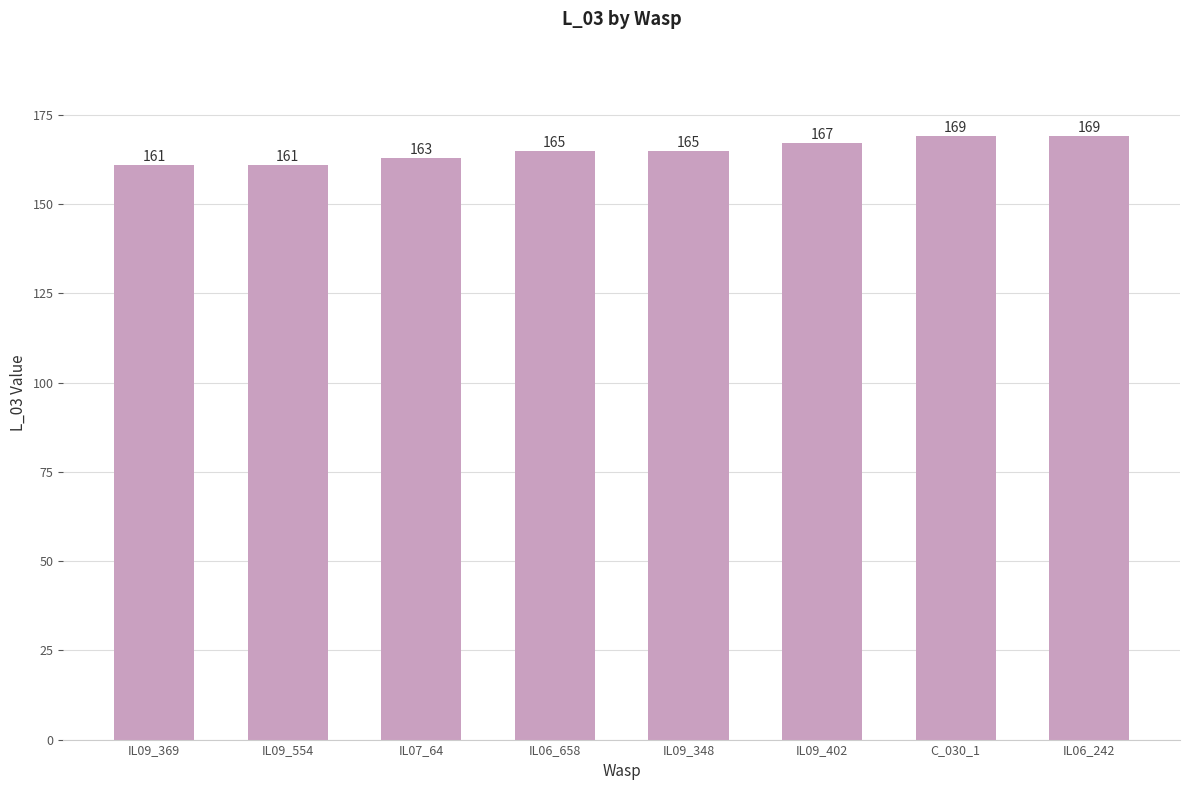

What is the label of the 3rd bar from the left?

IL07_64